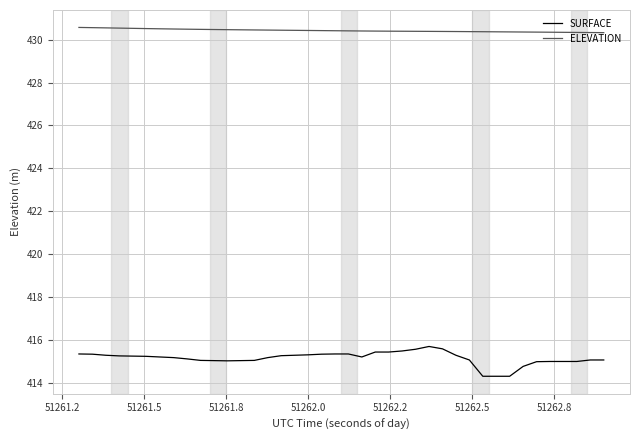

What are all the series names shown in the legend?

SURFACE, ELEVATION